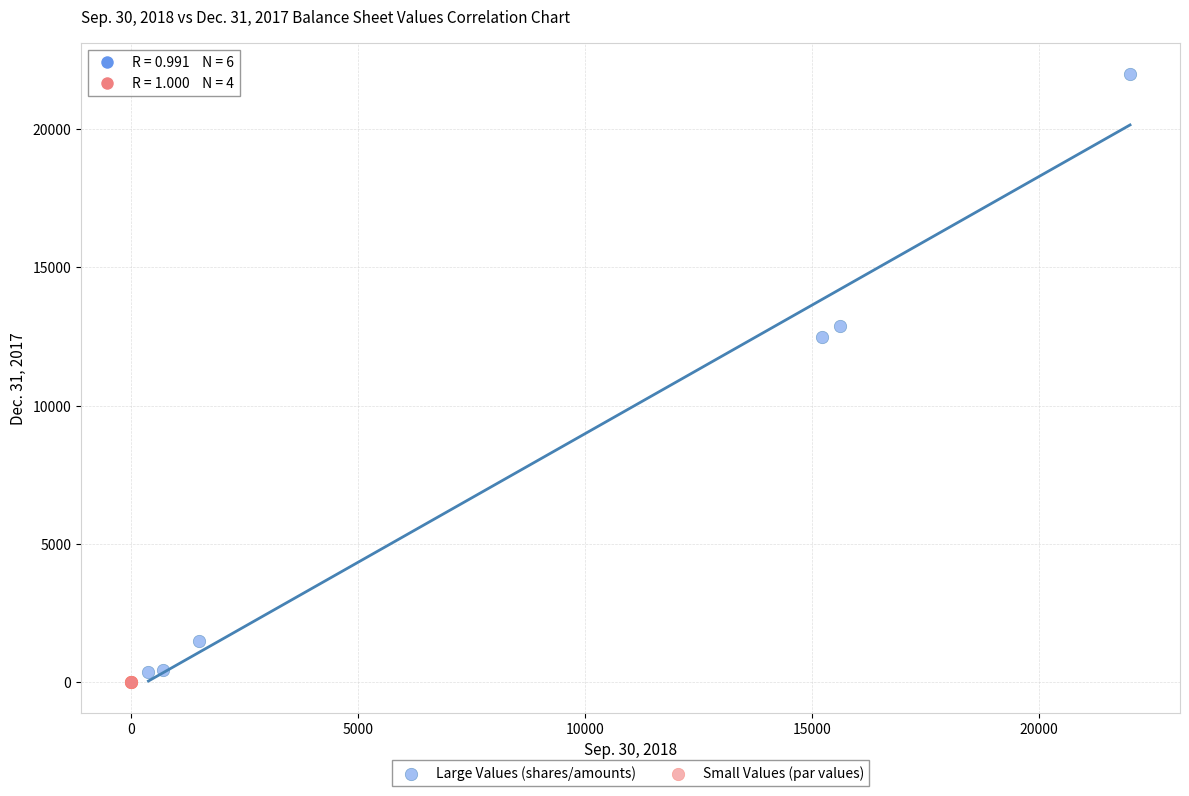

Which series contains the highest Y value?

Large Values (shares/amounts)